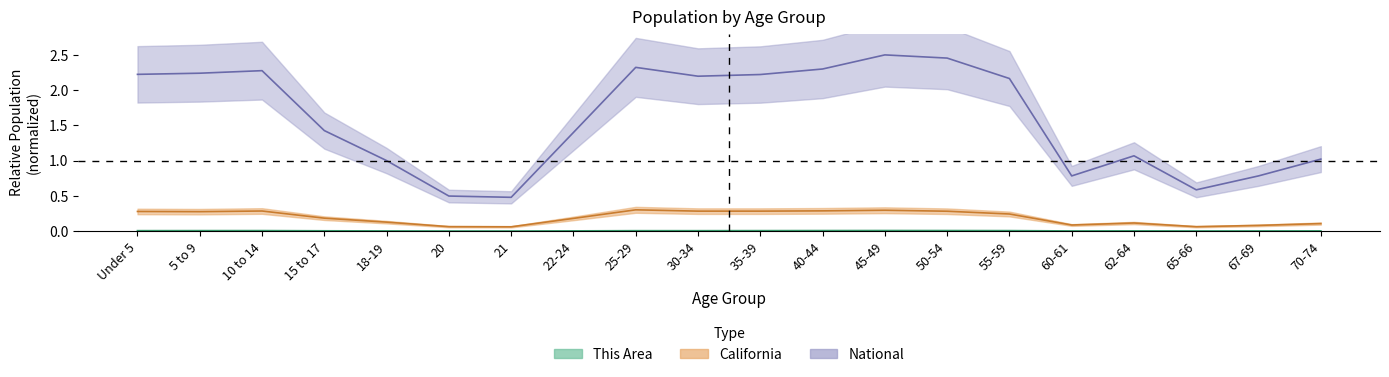

What is the difference between the National values at 10 to 14 and 15 to 17?

0.9